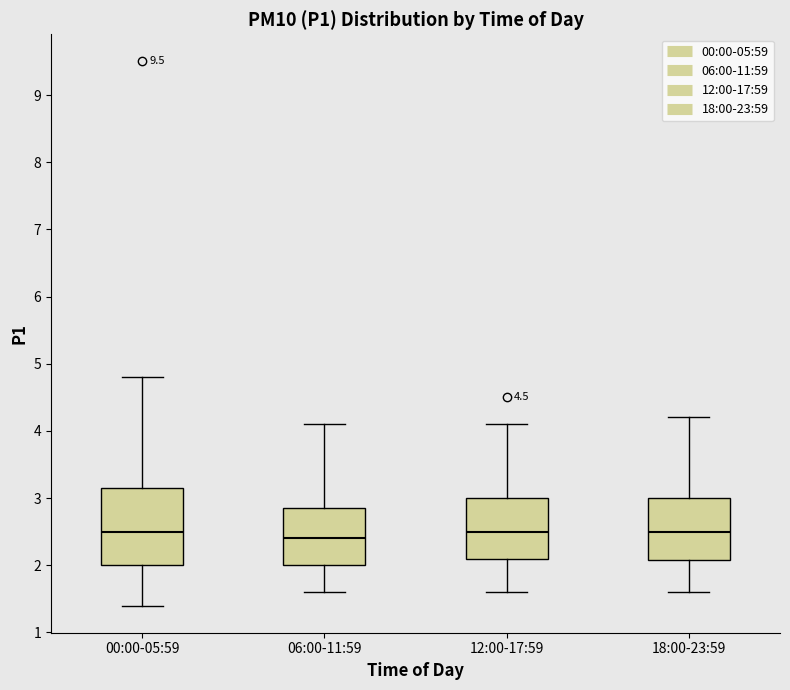

Reading left to right, transcribe this box plot: for each box, give where its median line is, the range the box spans, and where its two whiskers end, as read against the y-axis. The values are not printed on the chart, so give them approximately, as read against the axis.

00:00-05:59: median 2.5, box 2.0 to 3.2, whiskers 1.4 to 4.8
06:00-11:59: median 2.4, box 2.0 to 2.9, whiskers 1.6 to 4.1
12:00-17:59: median 2.5, box 2.1 to 3.0, whiskers 1.6 to 4.1
18:00-23:59: median 2.5, box 2.1 to 3.0, whiskers 1.6 to 4.2